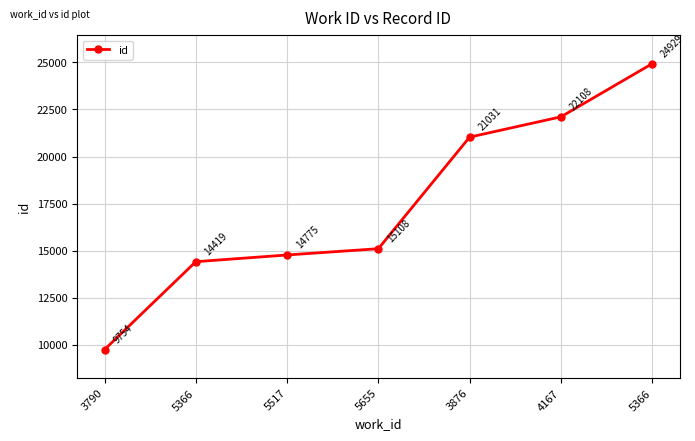

Reading left to right, extract all data points from this chart.

9754	14419	14775	15108	21031	22108	24929